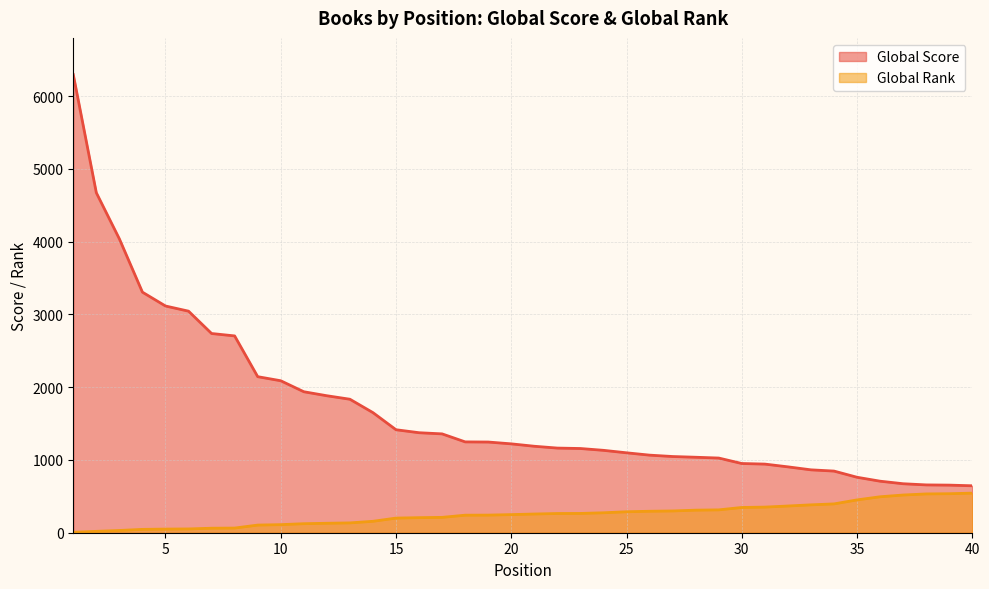

List the labels in order of Global Rank value, smallest first.

1, 2, 3, 4, 5, 6, 7, 8, 9, 10, 11, 12, 13, 14, 15, 16, 17, 18, 19, 20, 21, 22, 23, 24, 25, 26, 27, 28, 29, 30, 31, 32, 33, 34, 35, 36, 37, 38, 39, 40